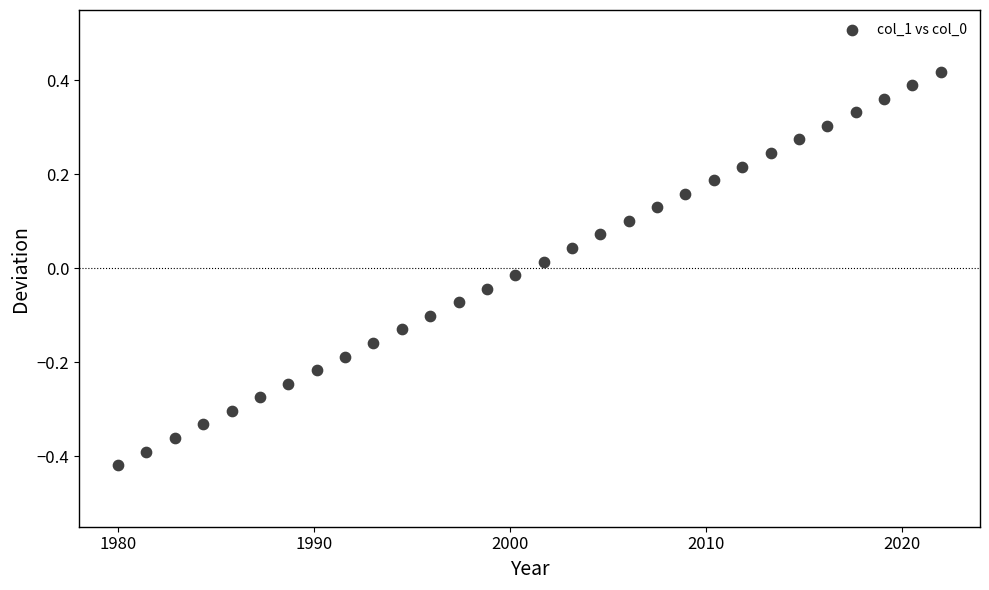

What is the range of X values (max minus min)?

42.0